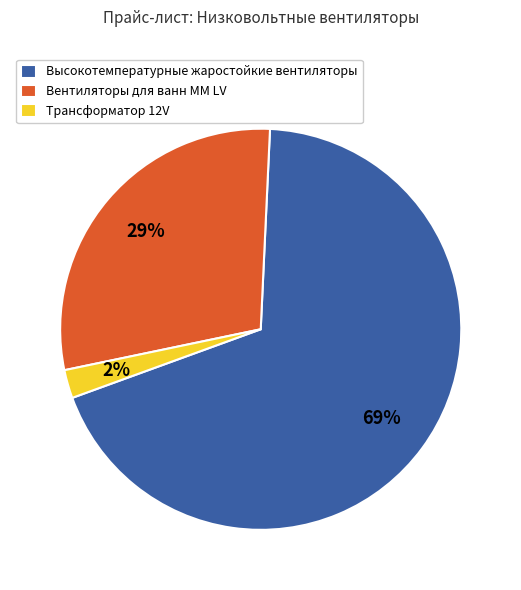

To the nearest percent, what is the difference between the Вентиляторы для ванн ММ LV and Высокотемпературные жаростойкие вентиляторы slice percentages?

40%